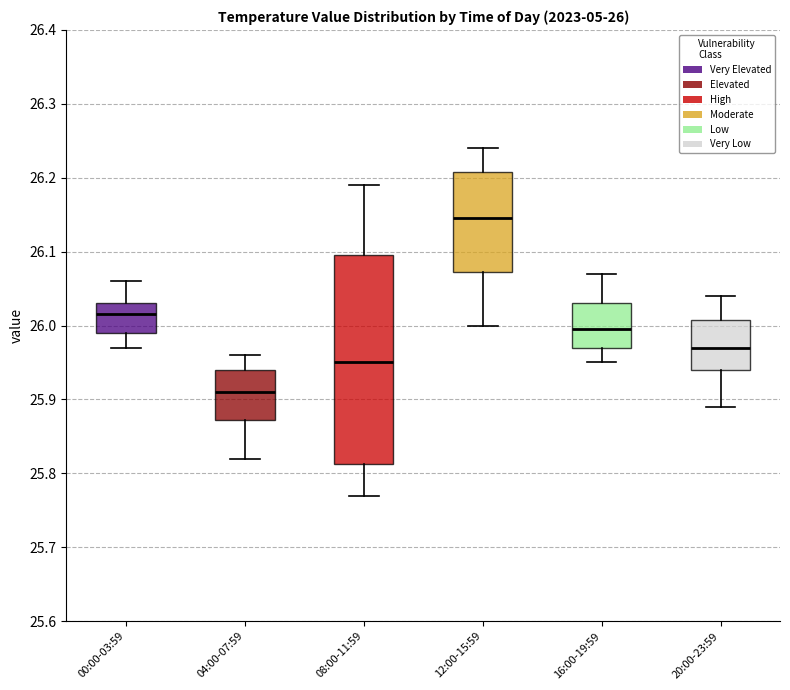

Comparing the boxes themselves (not the whiskers), which one is the tallest?

08:00-11:59